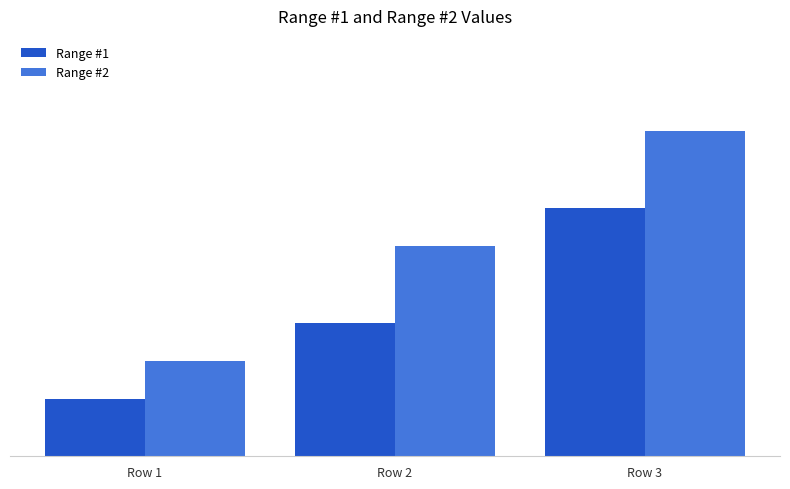

Are the bars grouped side by side (vs. stacked)?

Yes